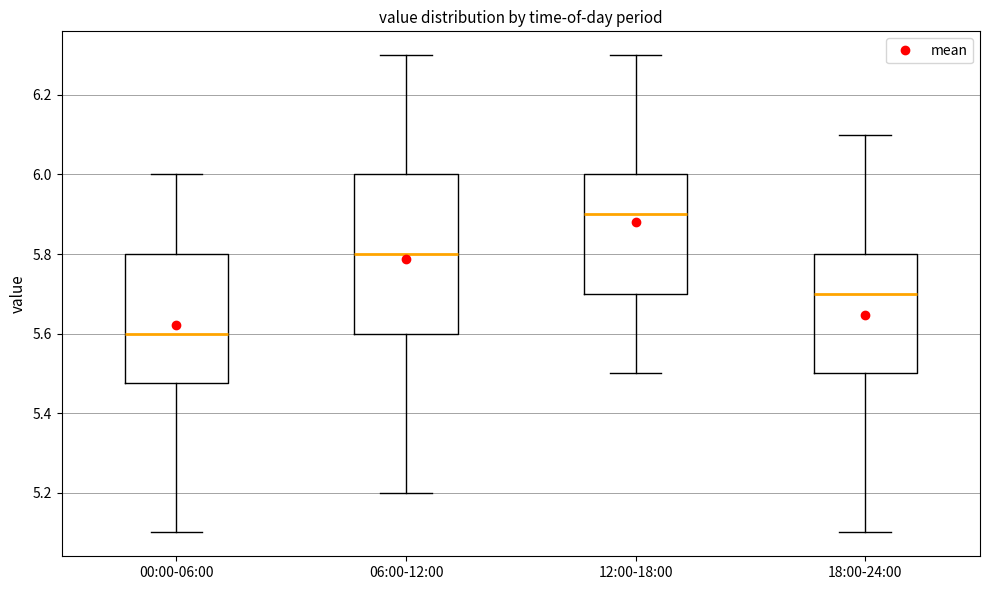

Where is the lower edge of the box for 12:00-18:00 on the y-axis? The values are not printed on the chart, so give them approximately, as read against the axis.

5.70